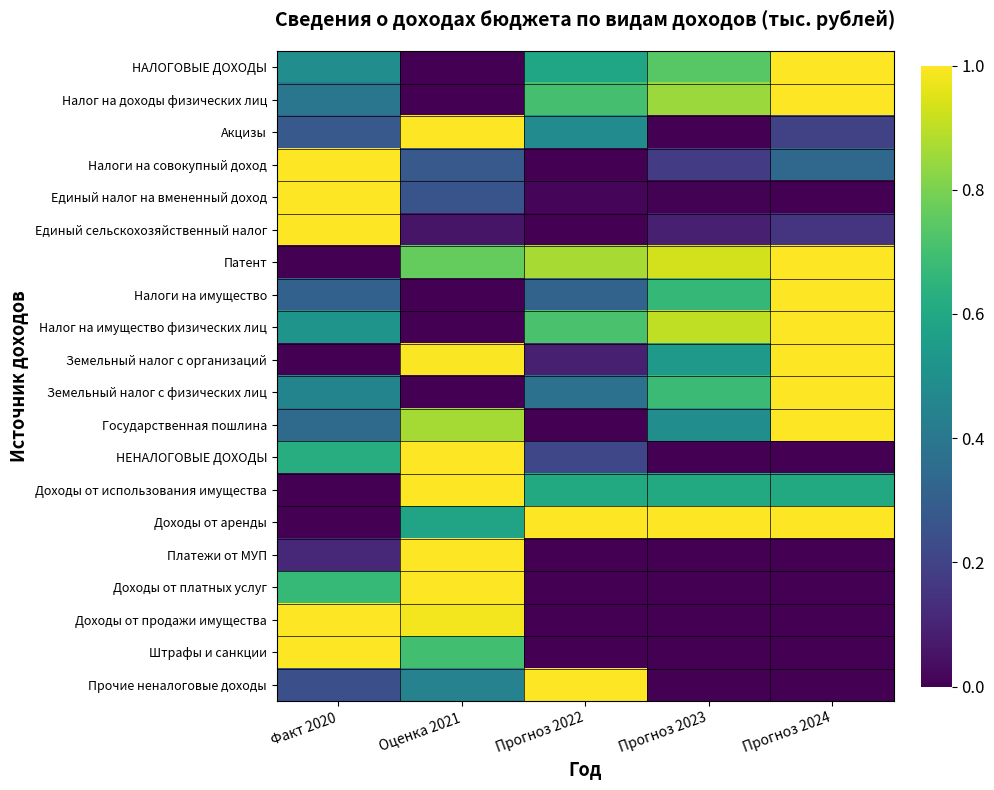

Which series has the largest total across all categories?

Доходы от аренды